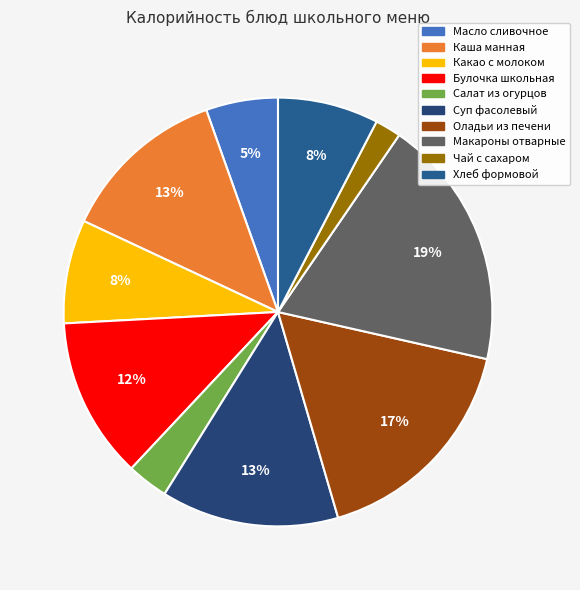

Which has a higher value, Суп фасолевый or Оладьи из печени?

Оладьи из печени